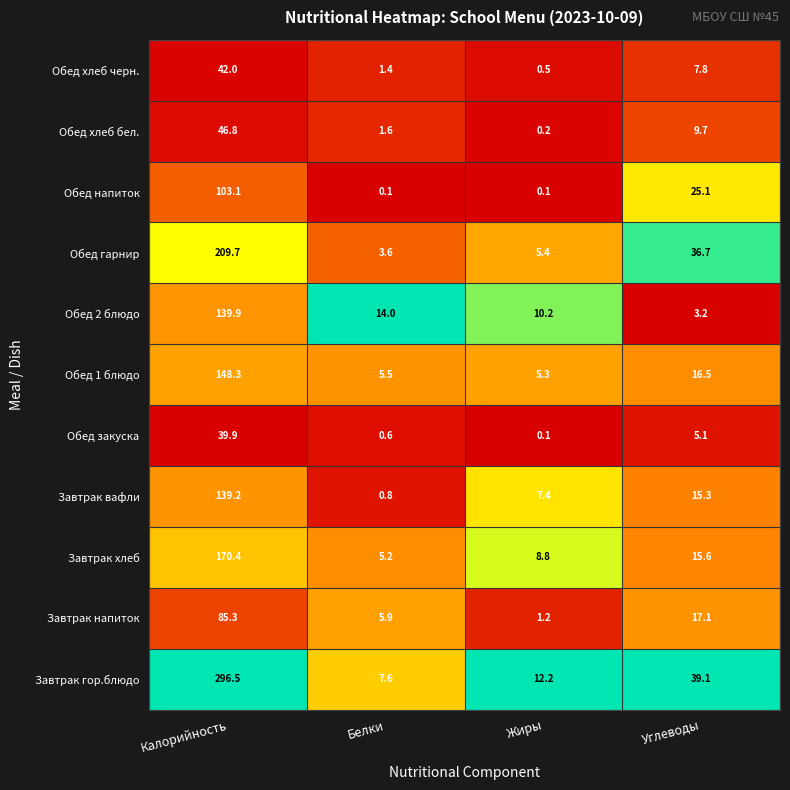

Is it true that Обед хлеб черн. equals 24.0 at Калорийность?

False